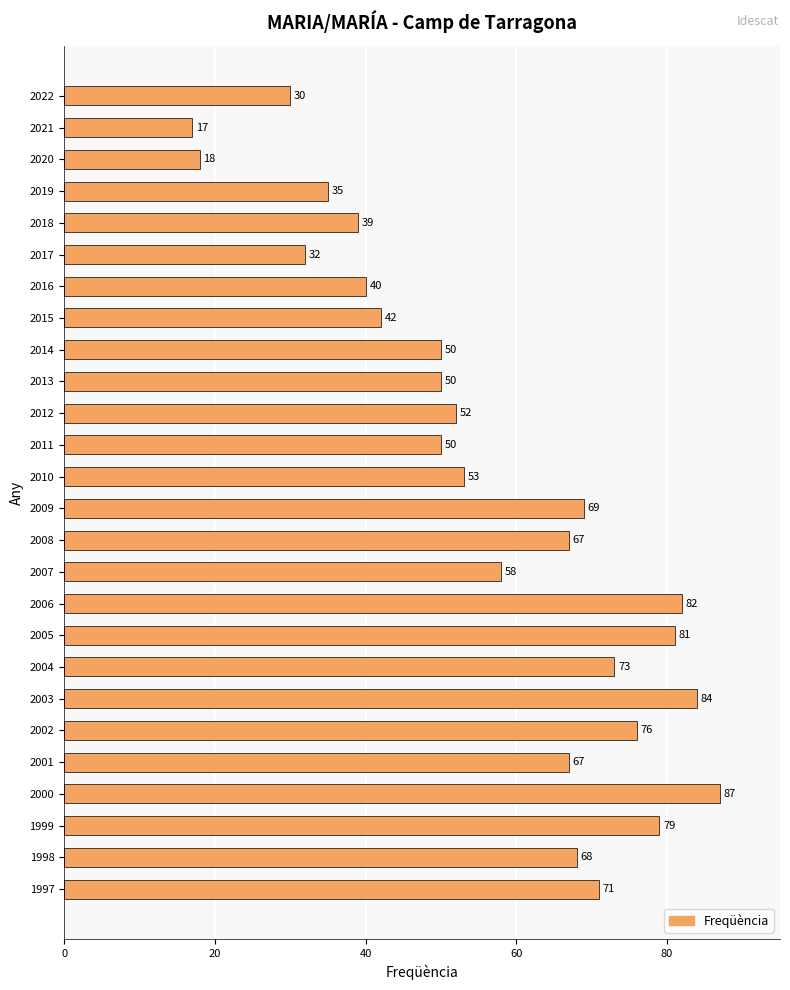

What is the difference between the maximum and second lowest values?

69